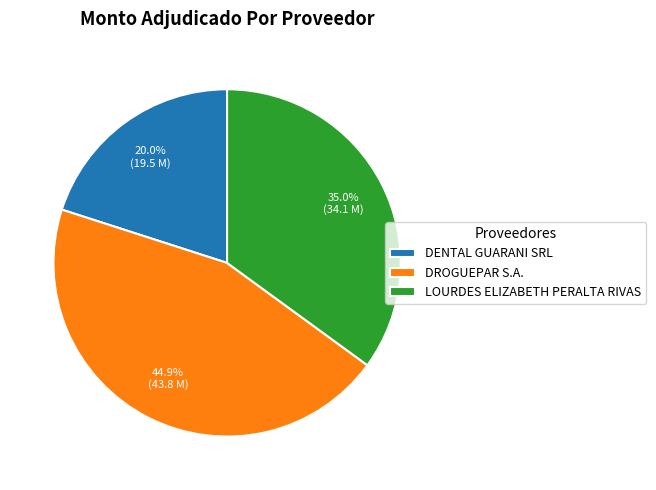

How many segments does this pie chart have?

3